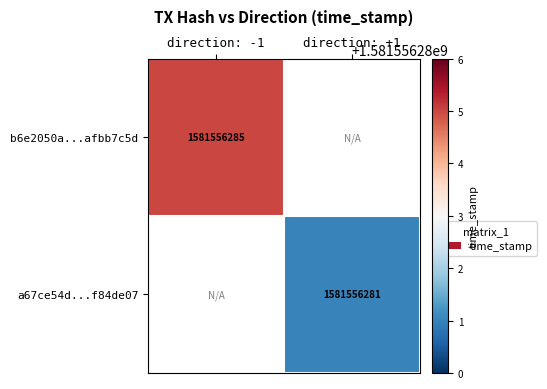

Which series has the largest total across all categories?

b6e2050a1d0bf3b3d75107c11a4a803afbb7c5d